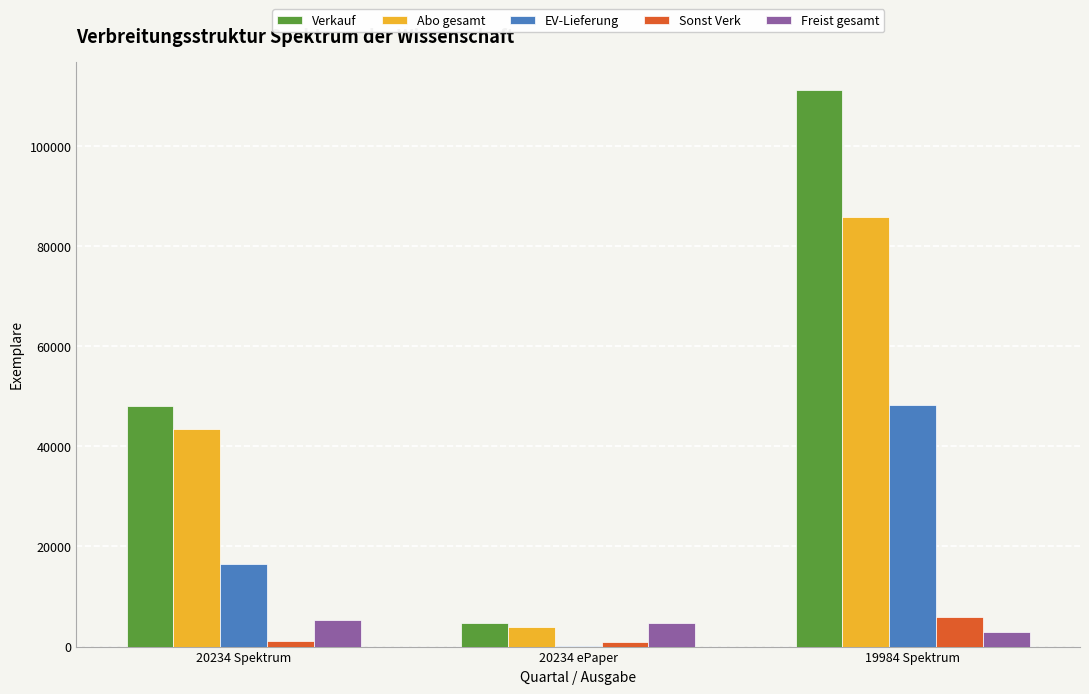

Which series has the largest total across all categories?

Verkauf